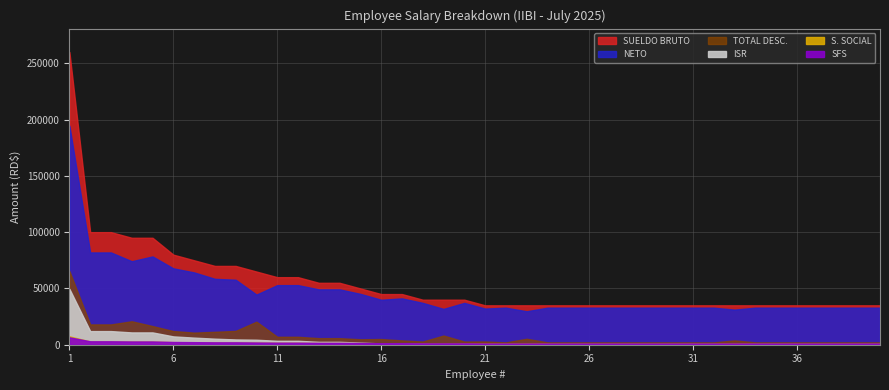

How many lines are shown in the chart?

6